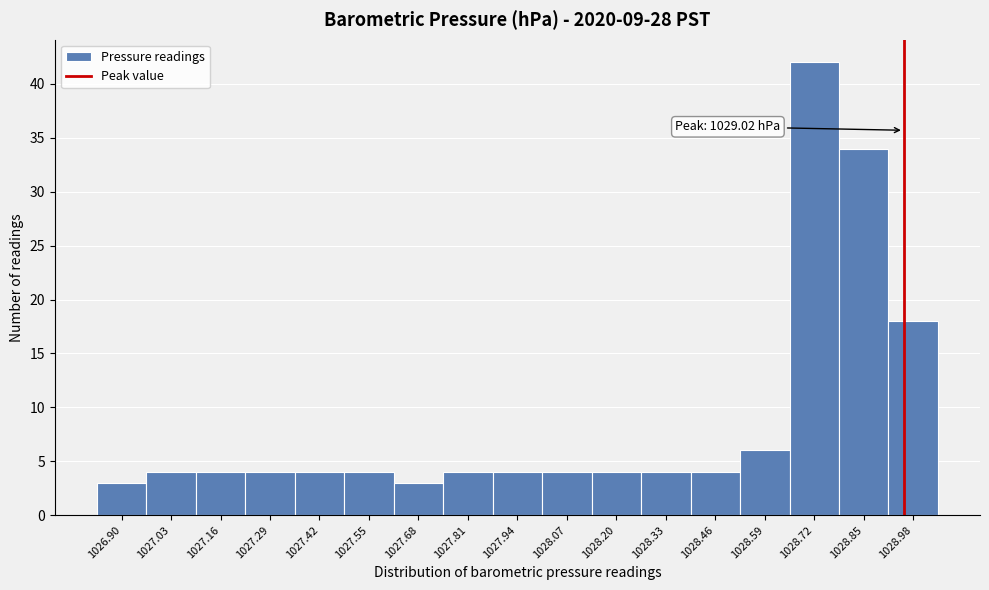

Reading left to right, what are all the values shown in this chart?

3	4	4	4	4	4	3	4	4	4	4	4	4	6	42	34	18